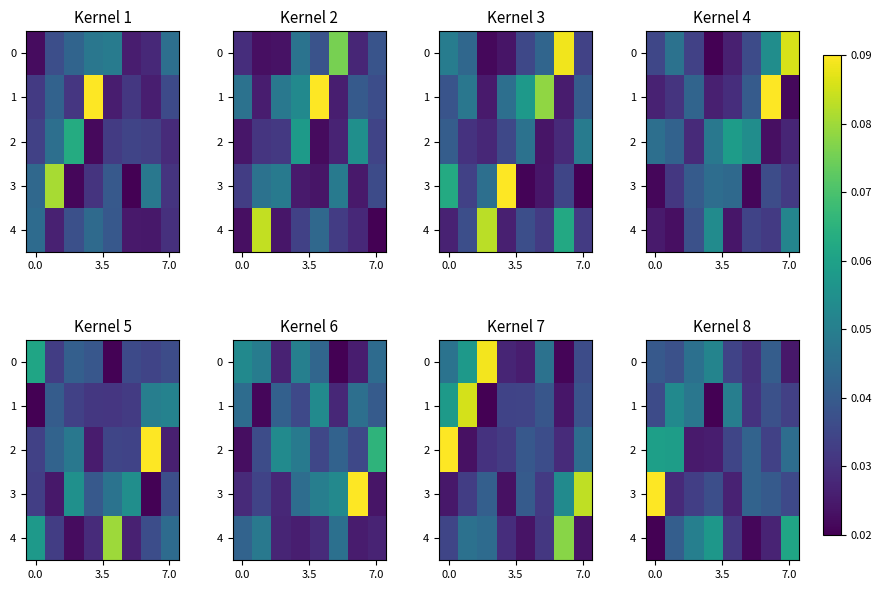

Which series has the widest spread of values?

row_3